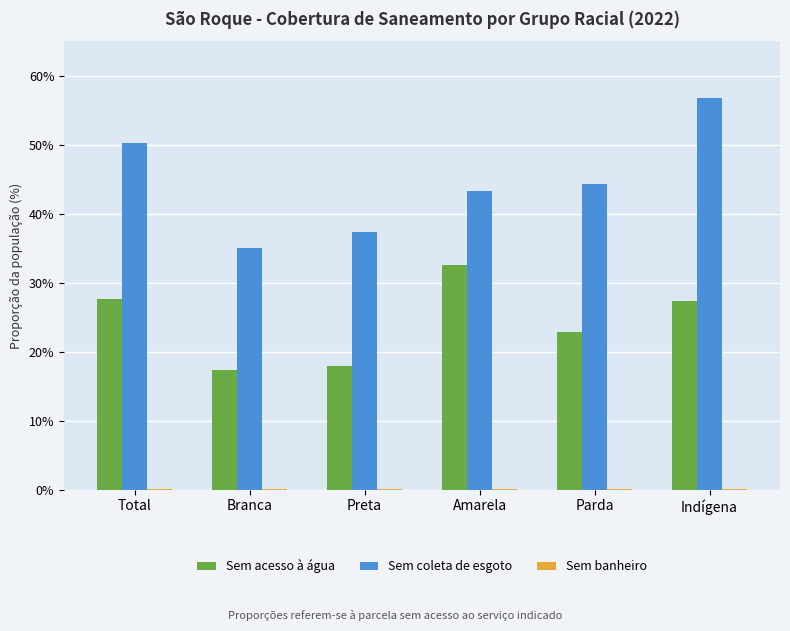

Is the value of Sem acesso à água at Indígena greater than the value of Sem banheiro at Preta?

Yes